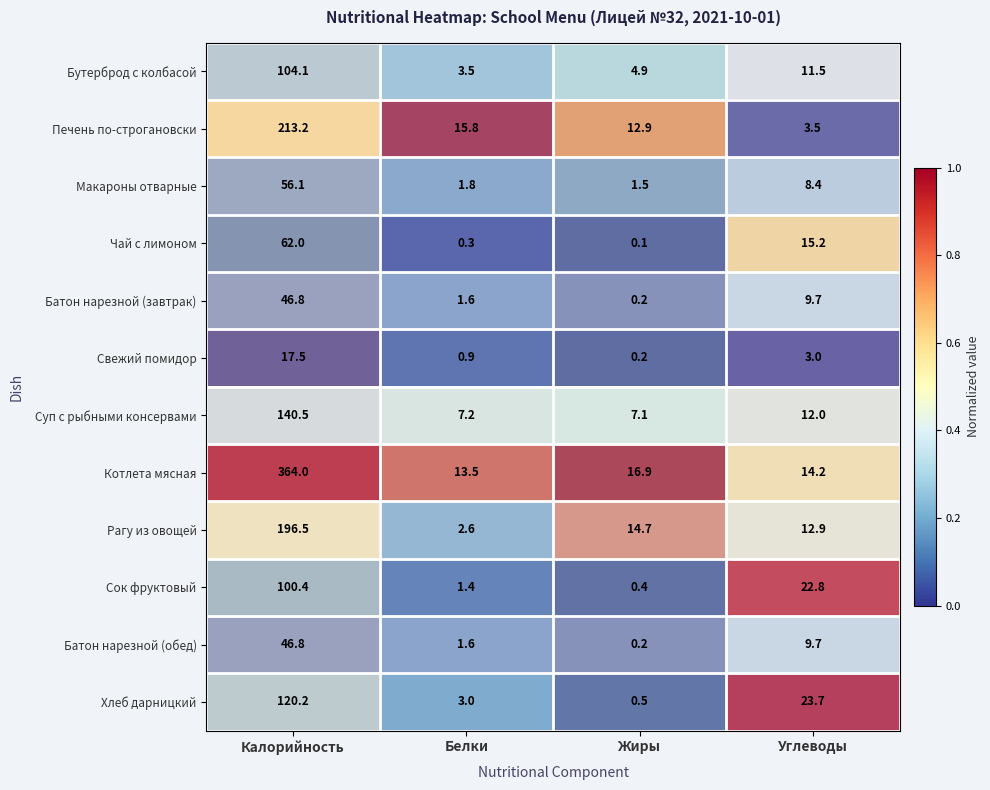

Which series has the largest total across all categories?

Котлета мясная